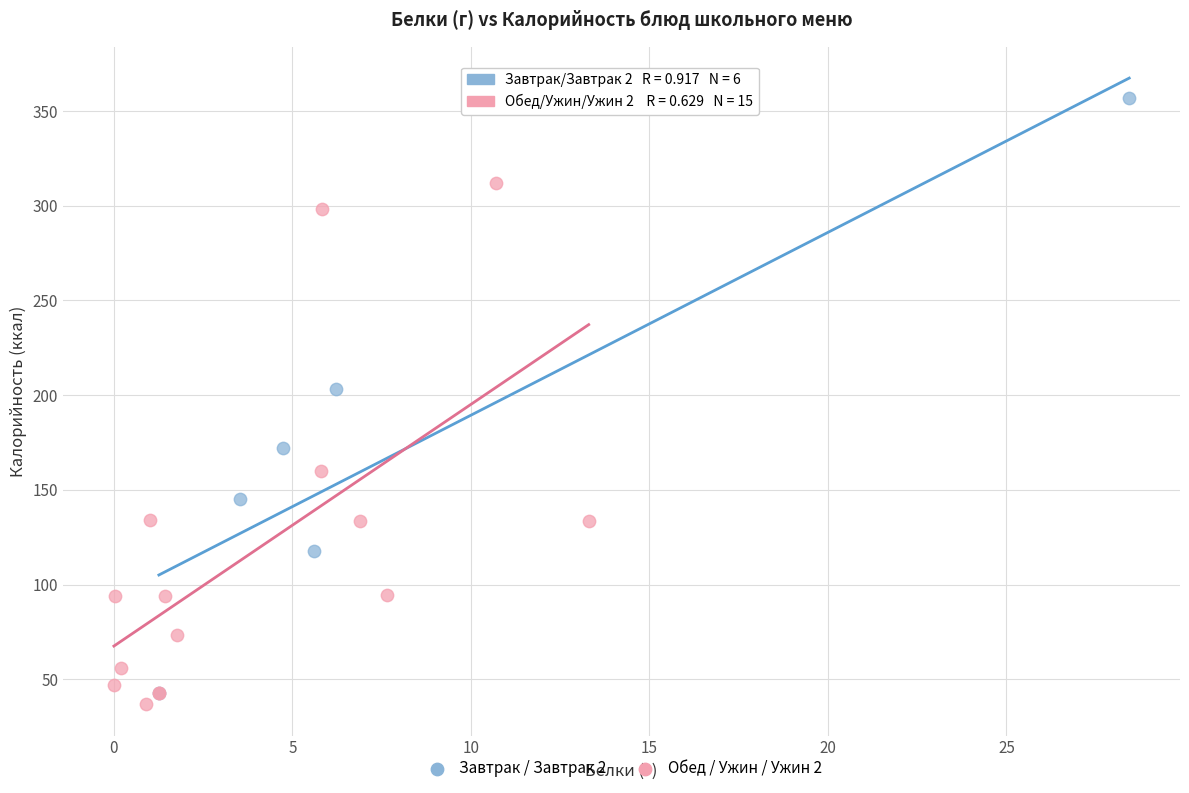

Which series has the largest Y range (max minus min)?

Завтрак / Завтрак 2